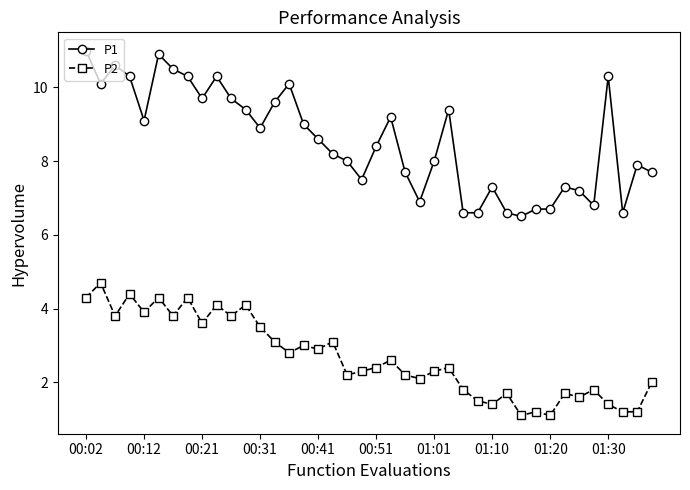

True or false: P2 has more than 0 points higher than both neighbors.

True